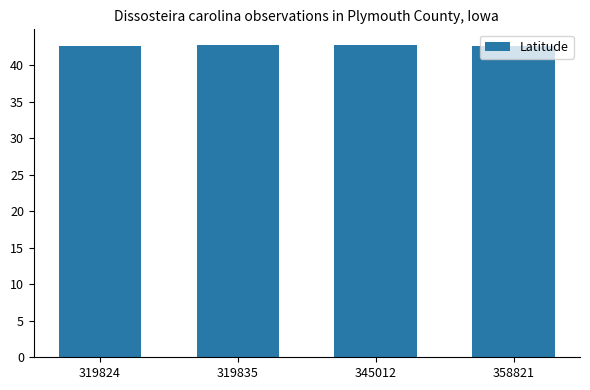

The value at 358821 is 69.4. True or false?

False